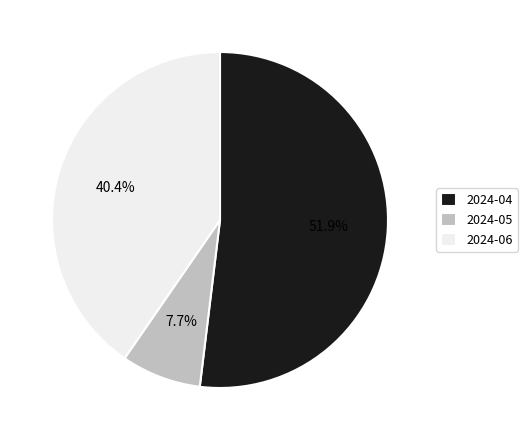

To the nearest percent, what is the difference between the 2024-05 and 2024-06 slice percentages?

33%